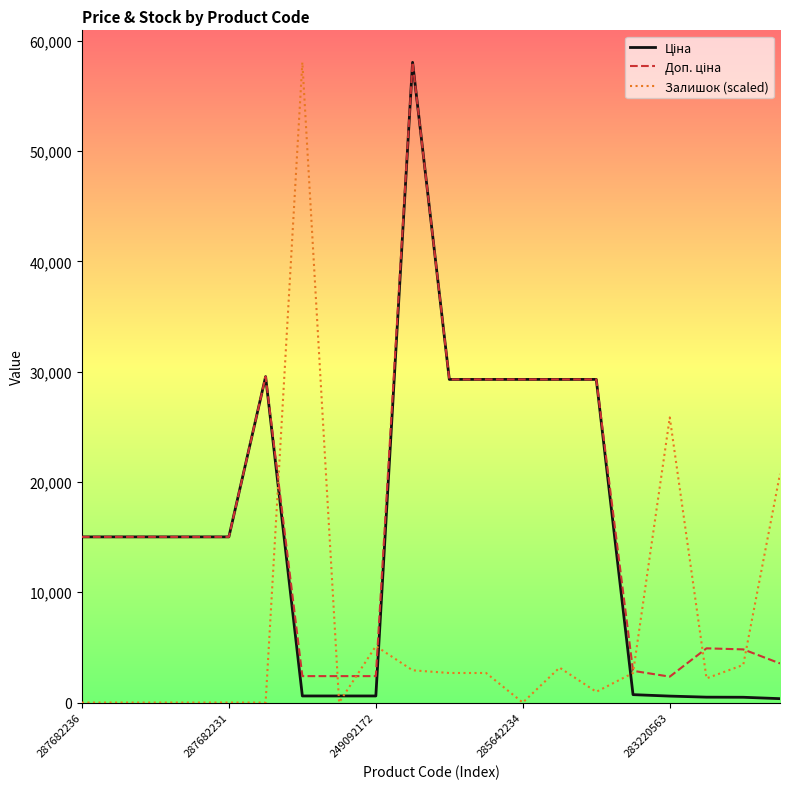

Which series has the largest range (max minus min)?

Залишок (scaled)